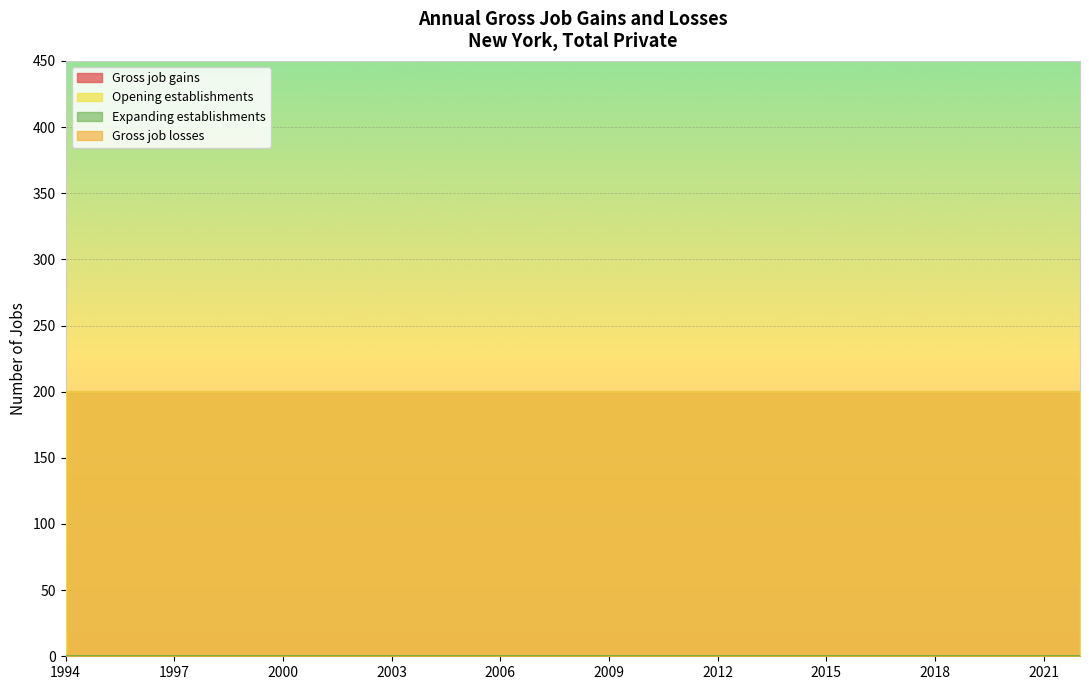

True or false: Expanding establishments has a value of 0 at 1999.

True